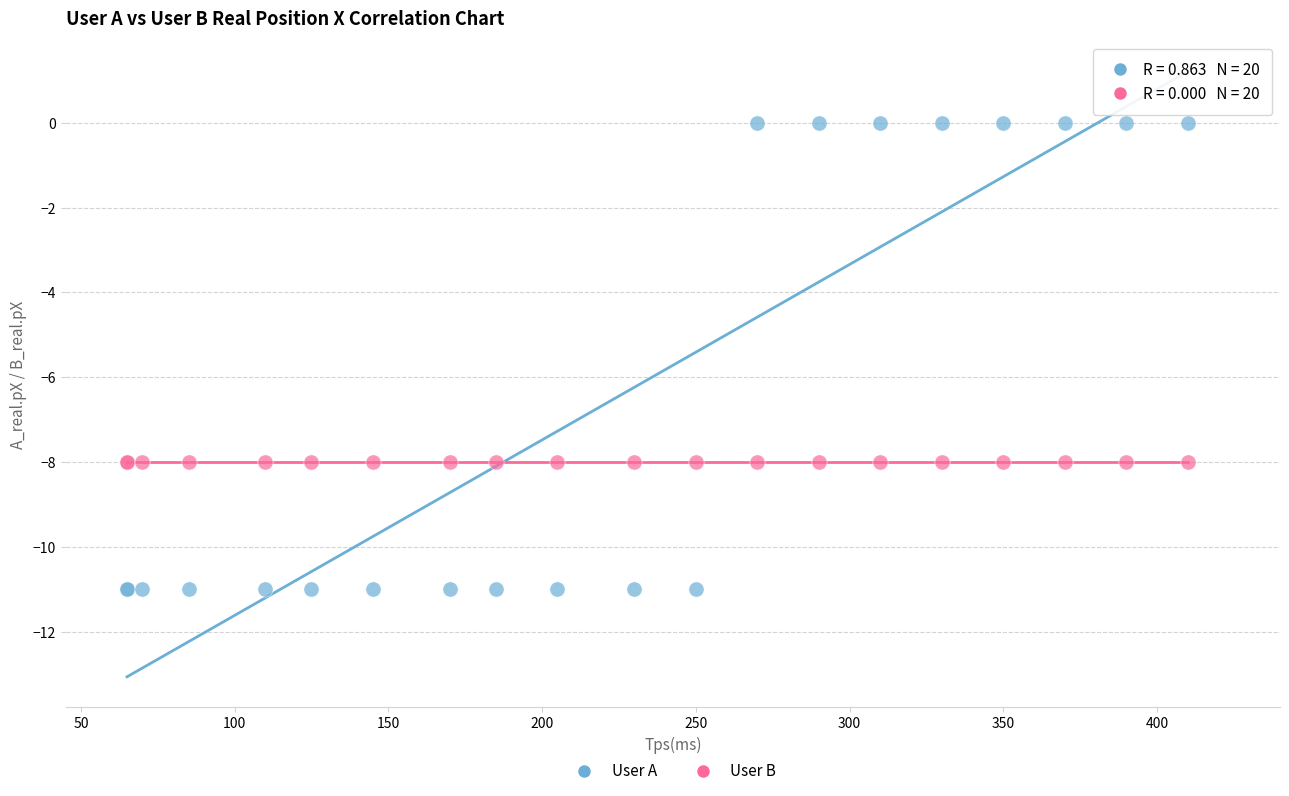

Which series reaches the minimum Y coordinate?

User A